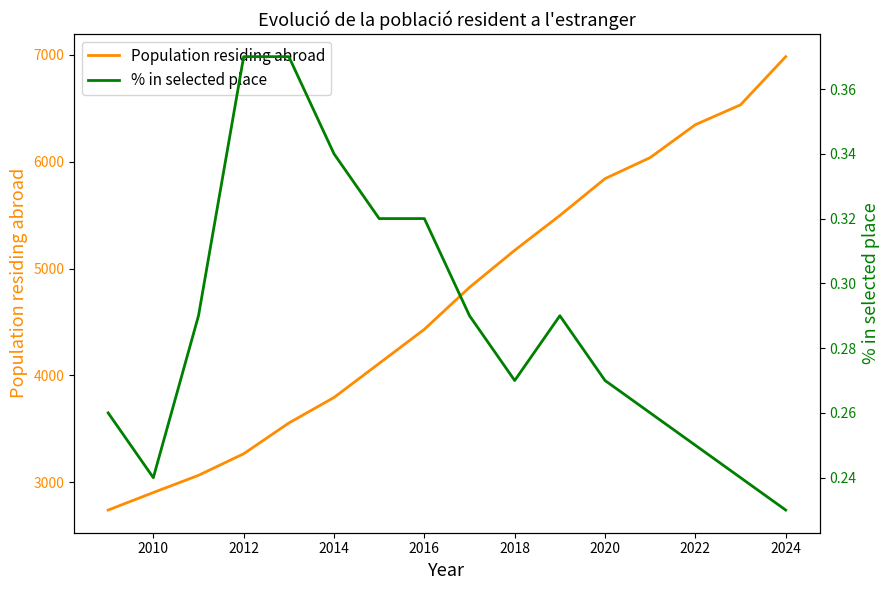

True or false: Population residing abroad has more than 2 interior local peaks.

False